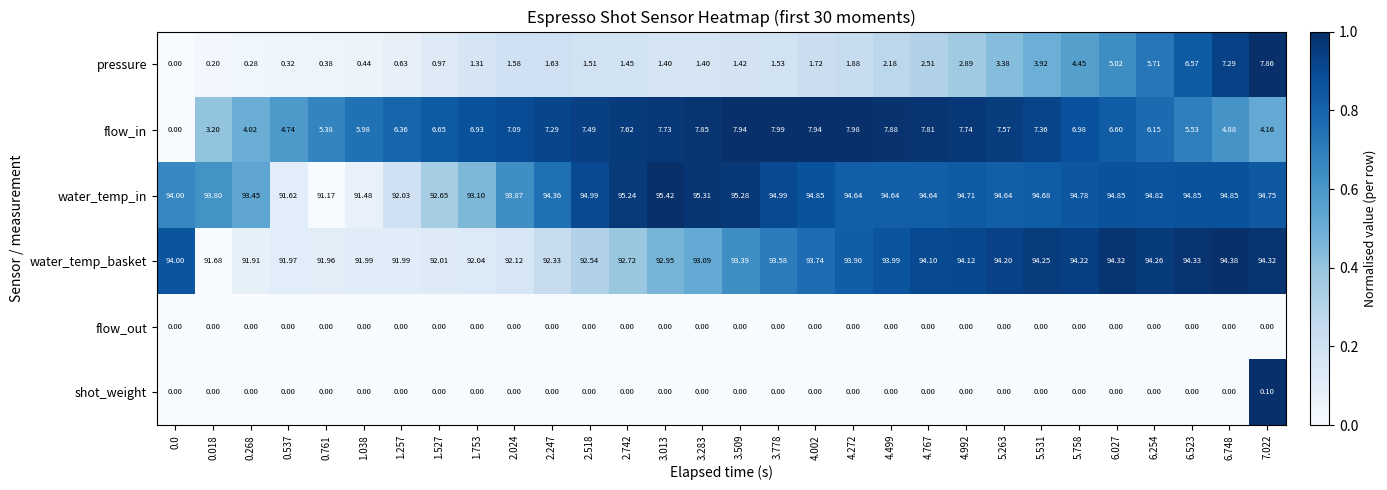

What is the maximum value shown in the chart?

95.4